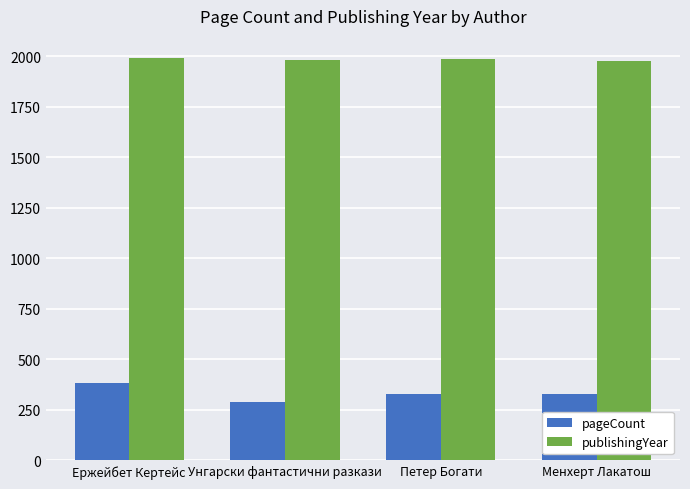

The value of publishingYear at Петер Богати is 2655. True or false?

False